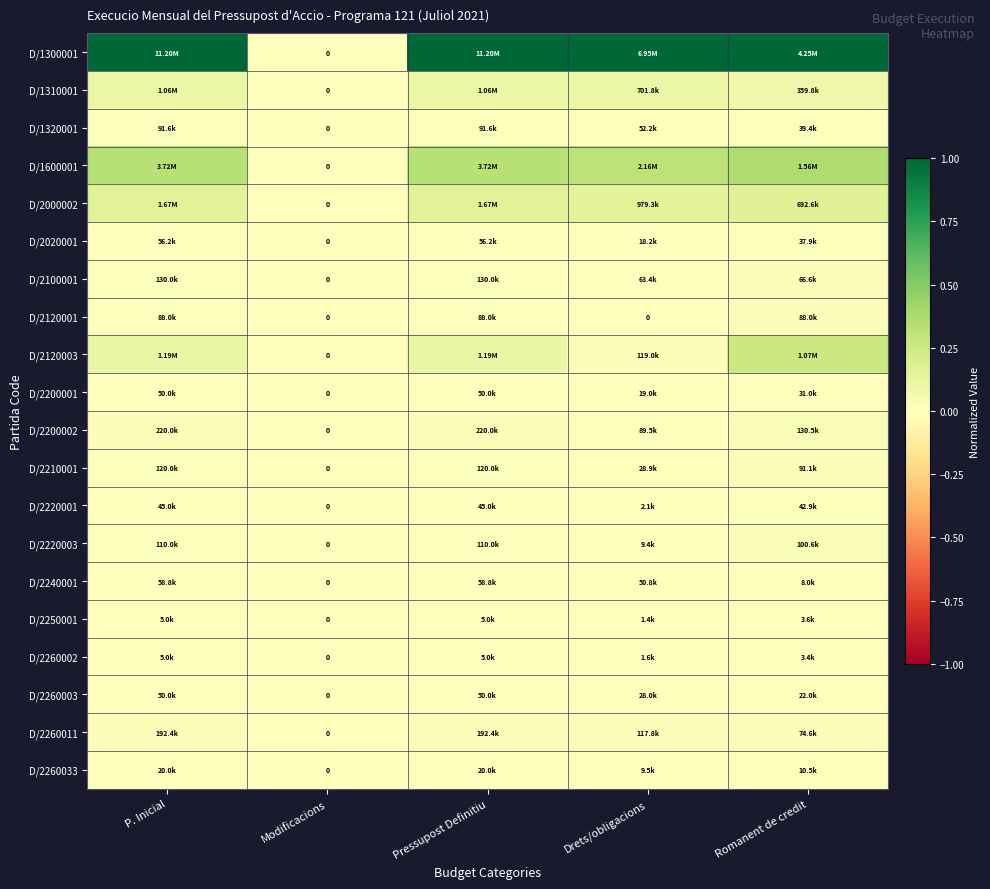

The value of D/2220003 at Pressupost Definitiu is 0.0. True or false?

False